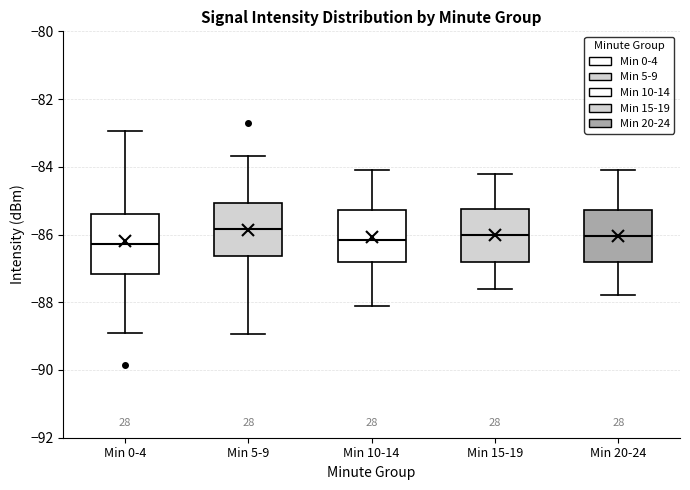

Reading left to right, read every box against the y-axis: the position of its median line, the range the box covers, and the ends of its whiskers. The values are not printed on the chart, so give them approximately, as read against the axis.

Min 0-4: median -86.2, box -87.2 to -85.4, whiskers -88.8 to -83.0
Min 5-9: median -85.8, box -86.6 to -85.0, whiskers -89.0 to -83.6
Min 10-14: median -86.2, box -86.8 to -85.2, whiskers -88.0 to -84.0
Min 15-19: median -86.0, box -86.8 to -85.2, whiskers -87.6 to -84.2
Min 20-24: median -86.0, box -86.8 to -85.2, whiskers -87.8 to -84.0